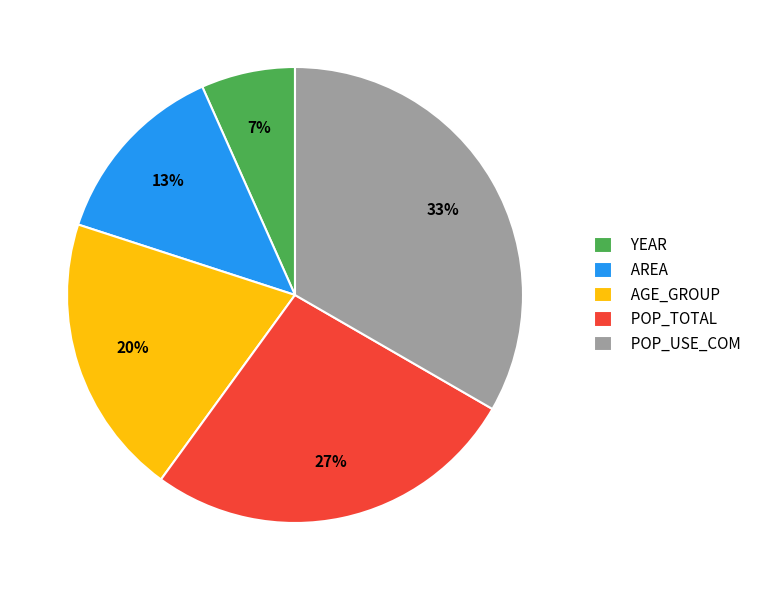

Rank the categories by value from highest to lowest.

POP_USE_COM, POP_TOTAL, AGE_GROUP, AREA, YEAR